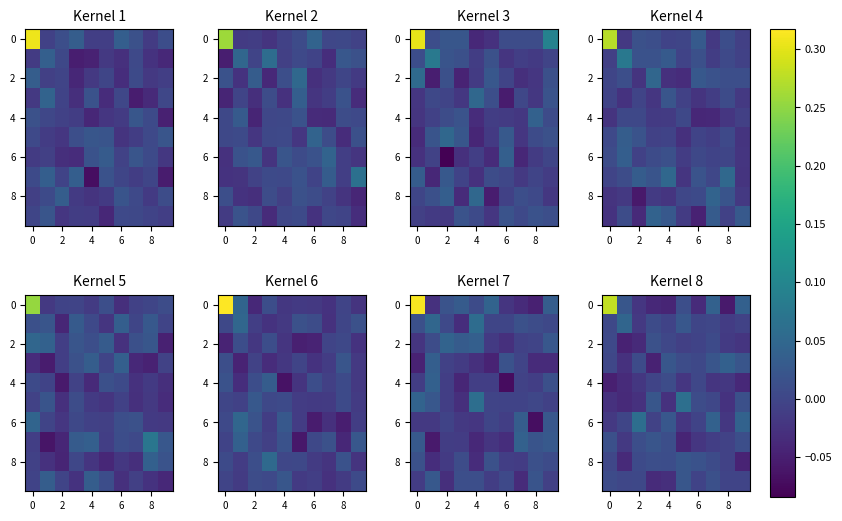

How many values in 8 are above zero?

7